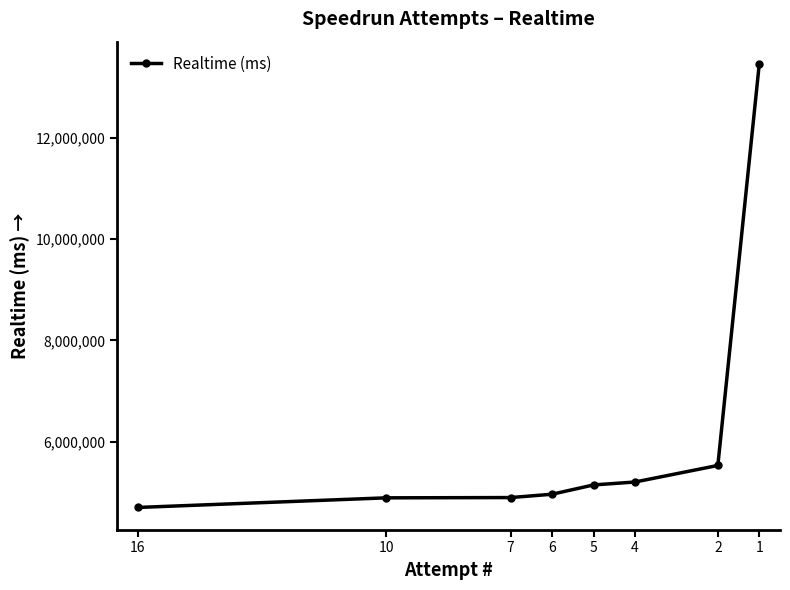

What is the maximum value shown in the chart?

13469592